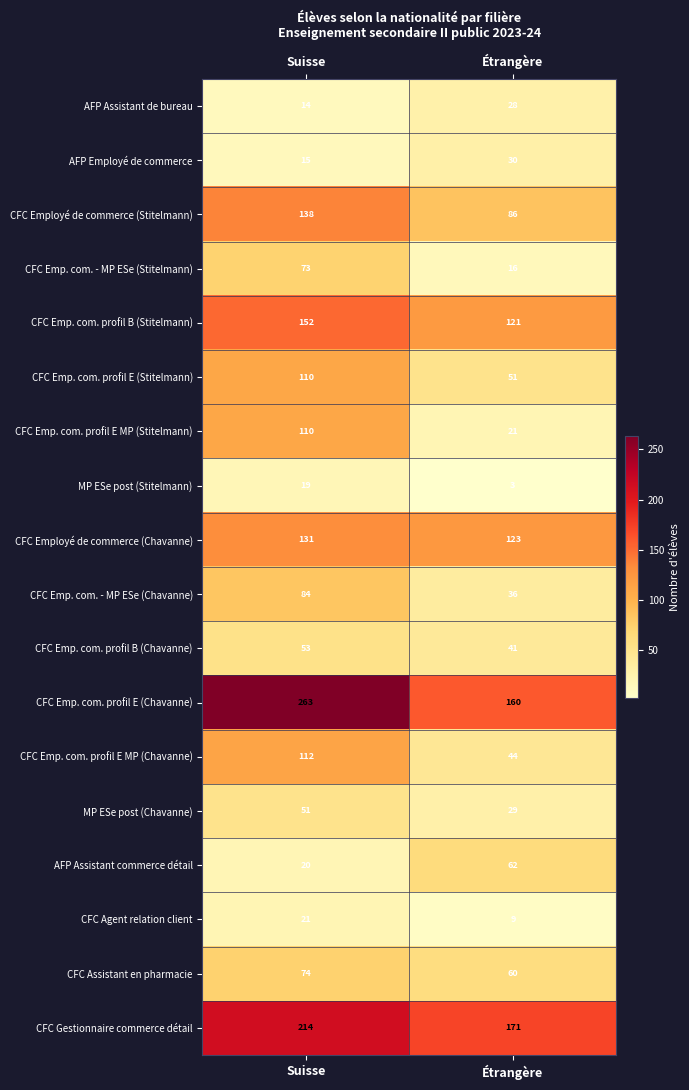

What is the smallest value displayed?

3